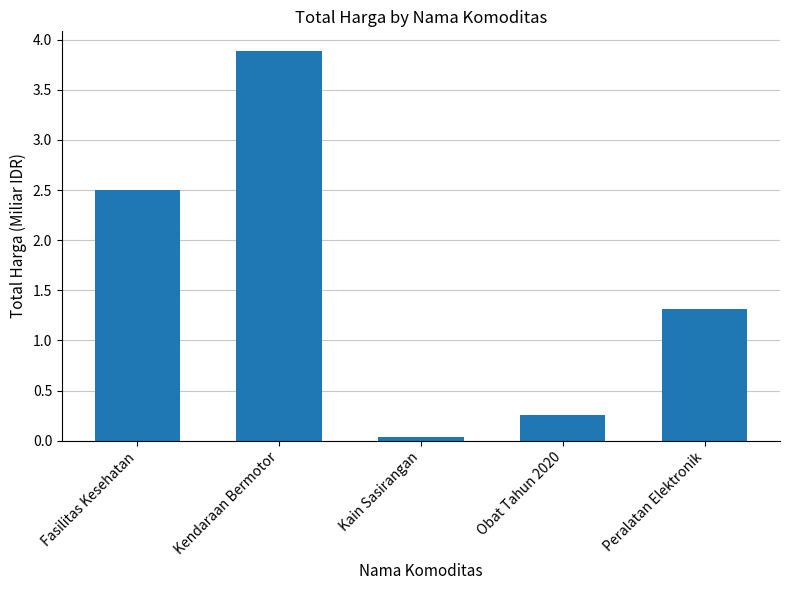

What is the label of the 5th bar from the right?

Fasilitas Kesehatan